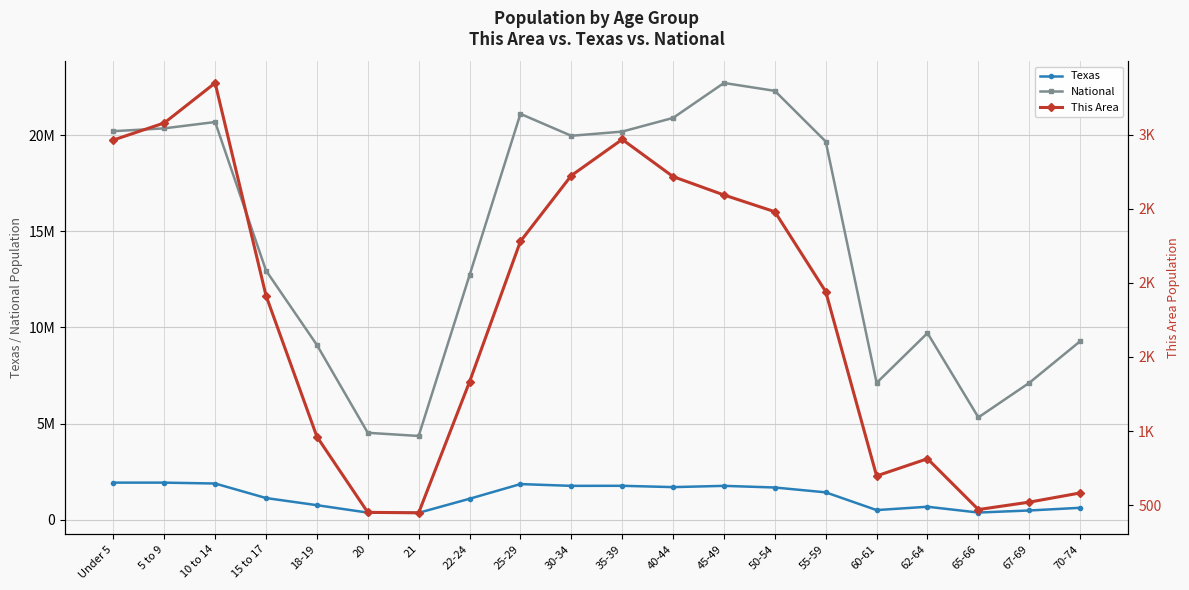

The Texas series shows 1488046 at 22-24. True or false?

False